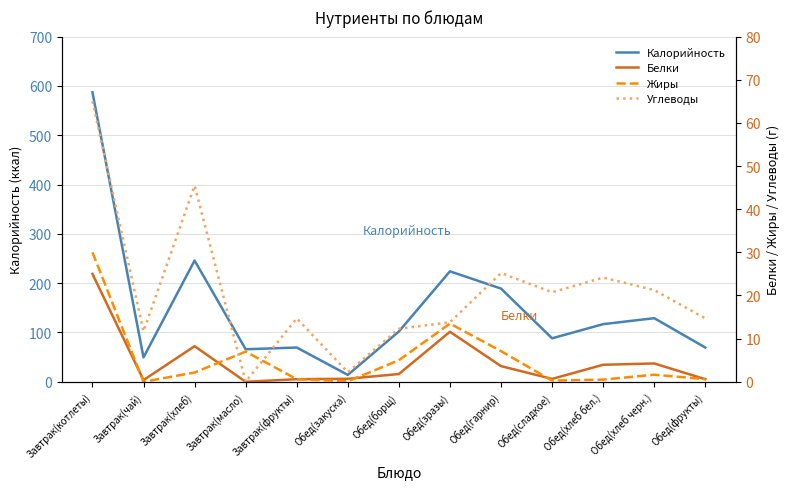

In Калорийность, how many points are lower than both neighbors (excluding endpoints)?

4